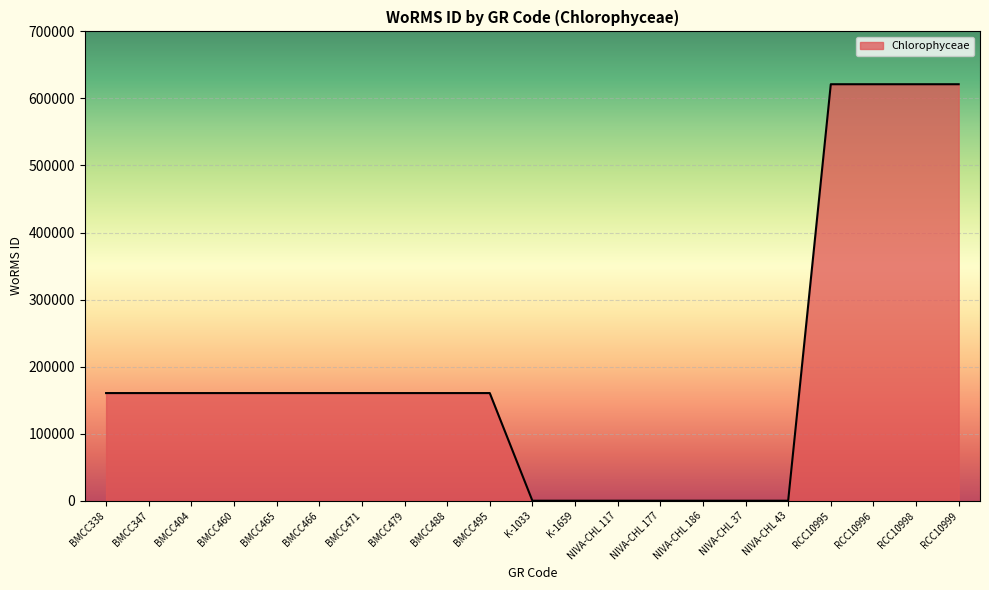

Is it true that the value at BMCC347 is 60645?

False